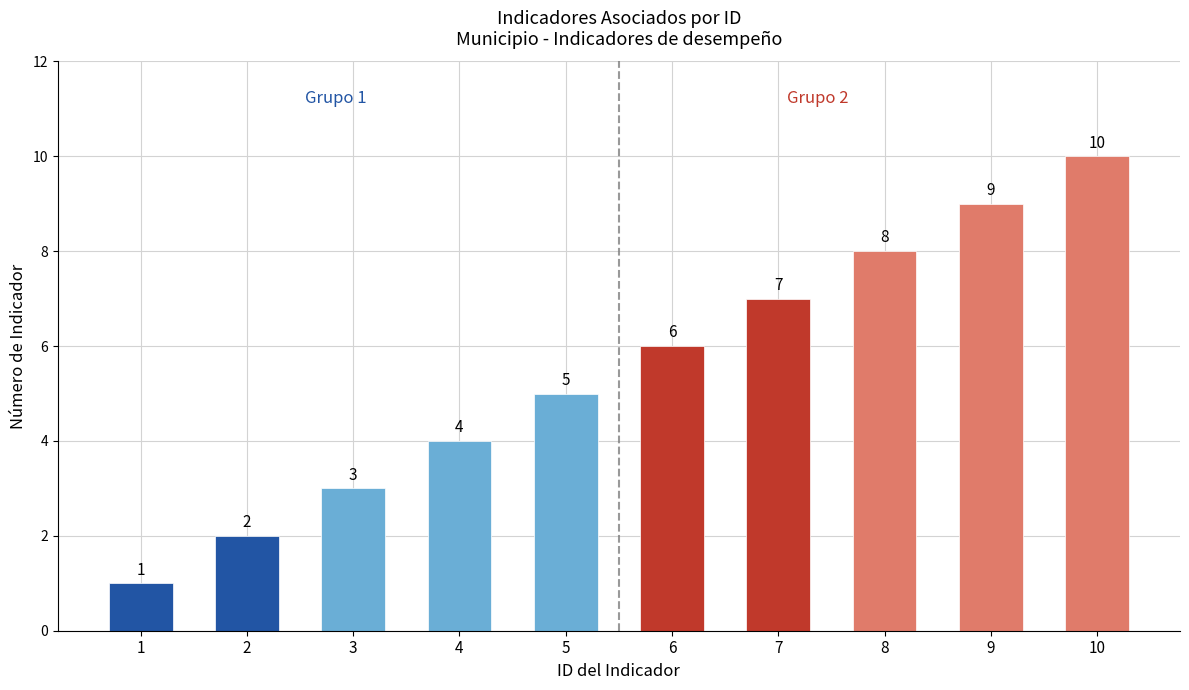

Is it true that the value at 3 is 5?

False